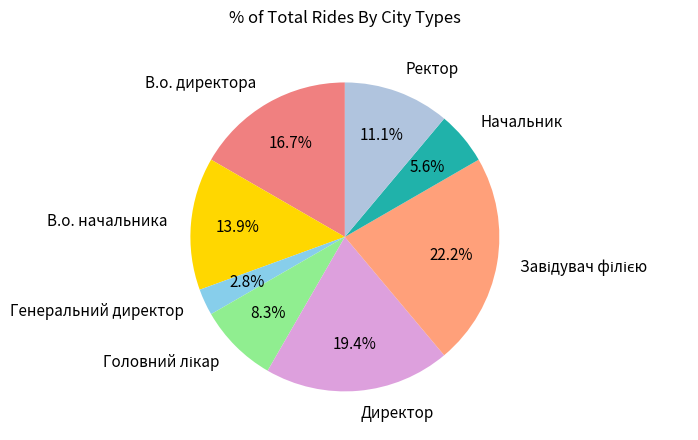

Approximately how many times larger is the value at Директор compared to В.о. директора?

1.2